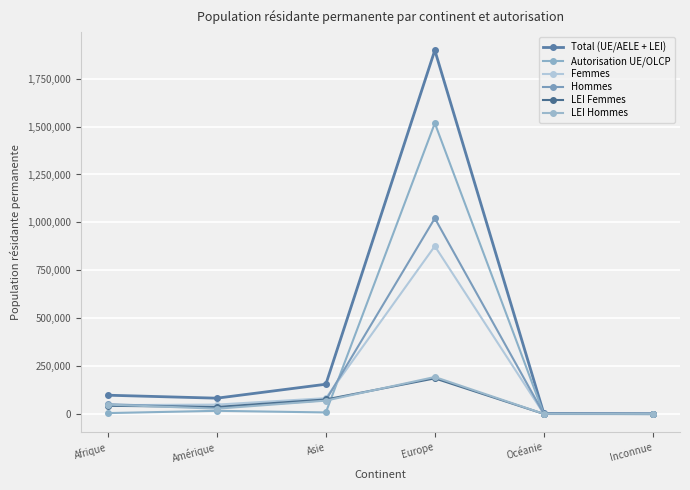

List the series in order of their peak value, lowest first.

LEI Femmes, LEI Hommes, Femmes, Hommes, Autorisation UE/OLCP, Total (UE/AELE + LEI)